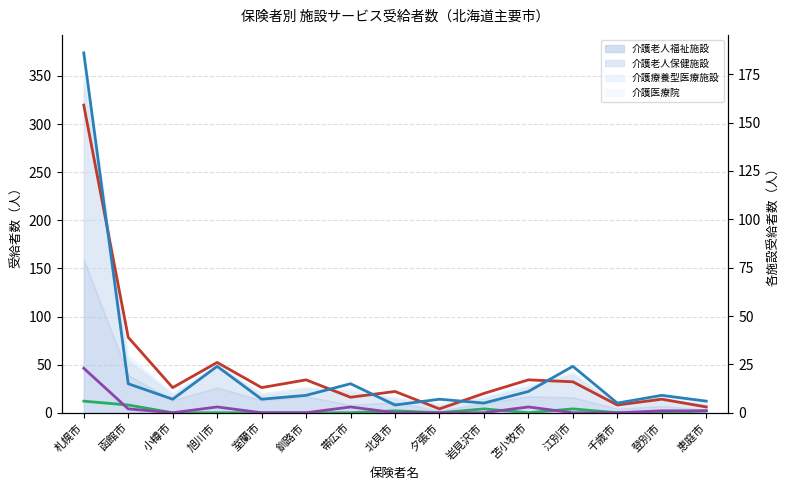

True or false: 介護医療院 has more than 0 points higher than both neighbors.

True